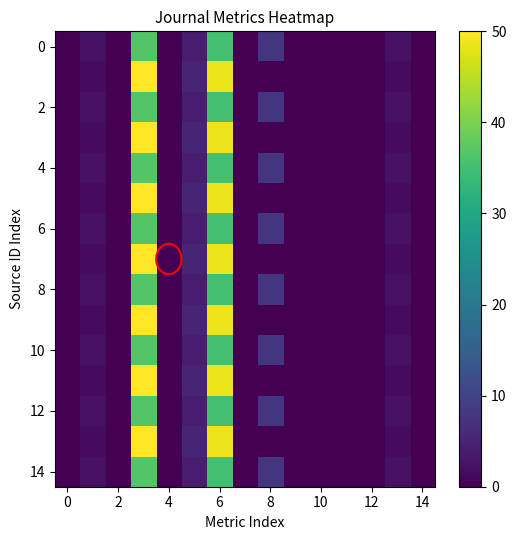

Count the number of categories in the chart.

15